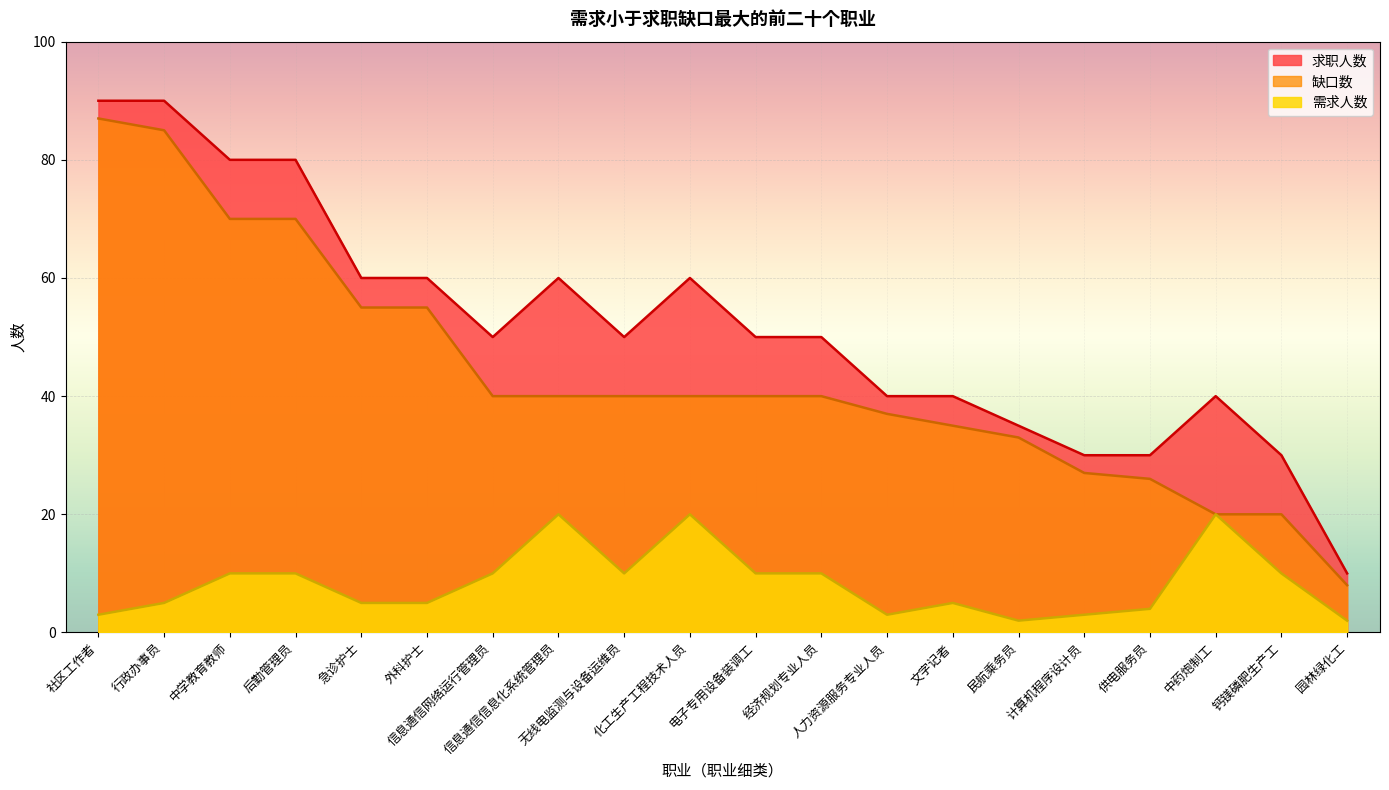

What are all the series names shown in the legend?

需求人数, 求职人数, 缺口数